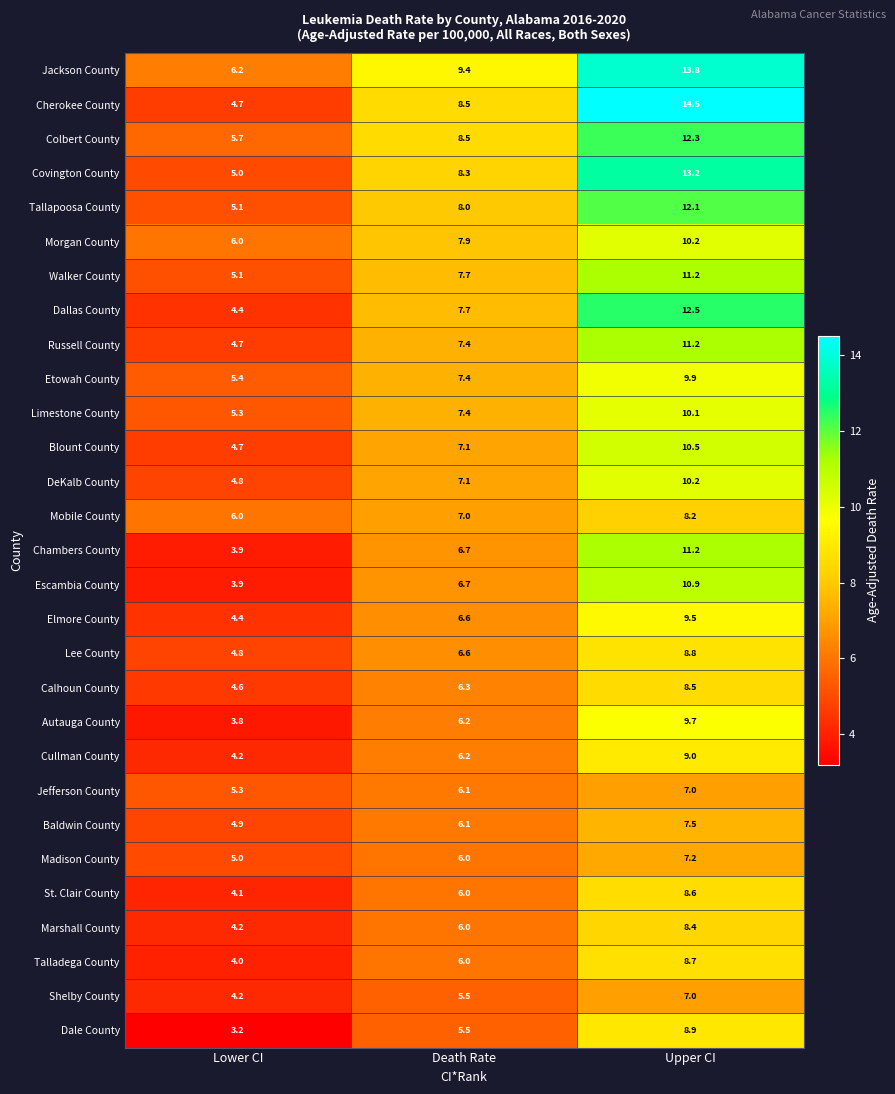

Which series has the largest range (max minus min)?

Cherokee County